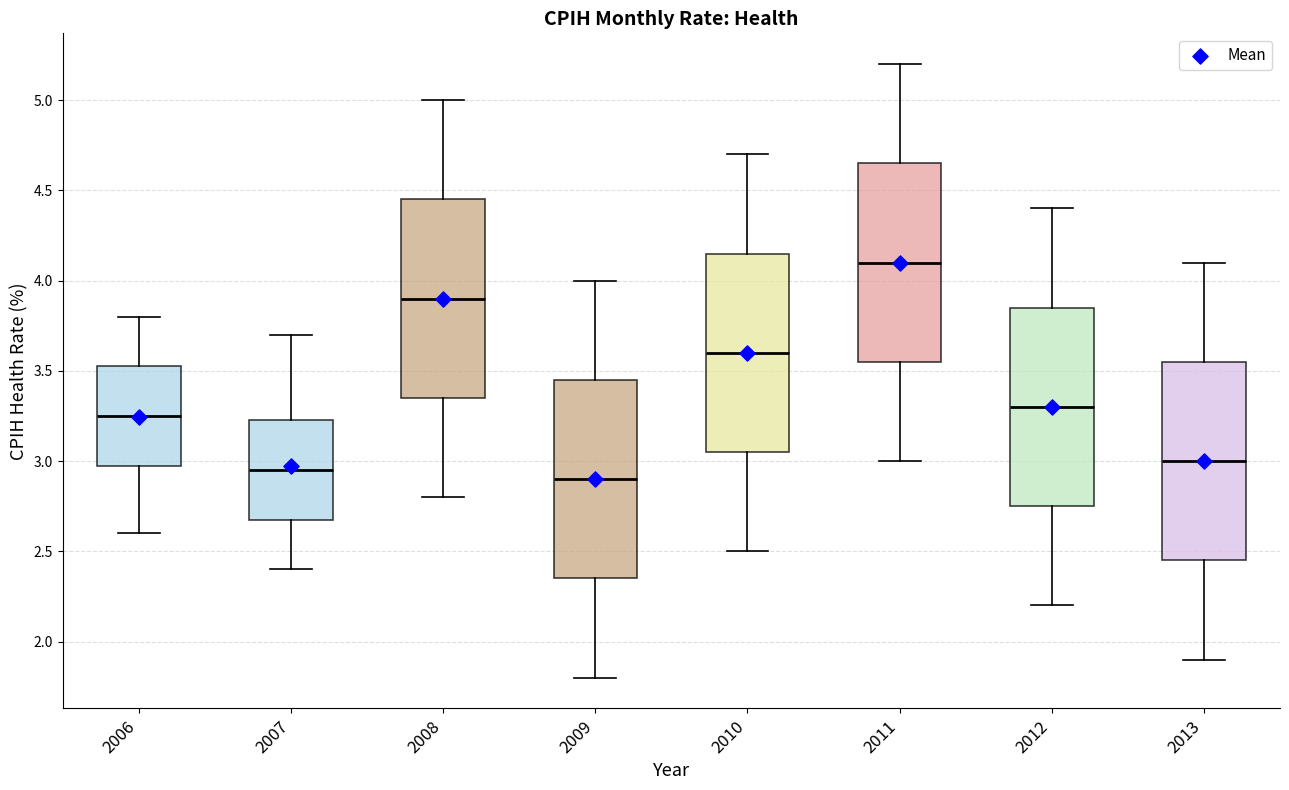

Reading left to right, transcribe this box plot: for each box, give where its median line is, the range the box spans, and where its two whiskers end, as read against the y-axis. The values are not printed on the chart, so give them approximately, as read against the axis.

2006: median 3.25, box 3.00 to 3.55, whiskers 2.60 to 3.80
2007: median 2.95, box 2.70 to 3.25, whiskers 2.40 to 3.70
2008: median 3.90, box 3.35 to 4.45, whiskers 2.80 to 5.00
2009: median 2.90, box 2.35 to 3.45, whiskers 1.80 to 4.00
2010: median 3.60, box 3.05 to 4.15, whiskers 2.50 to 4.70
2011: median 4.10, box 3.55 to 4.65, whiskers 3.00 to 5.20
2012: median 3.30, box 2.75 to 3.85, whiskers 2.20 to 4.40
2013: median 3.00, box 2.45 to 3.55, whiskers 1.90 to 4.10